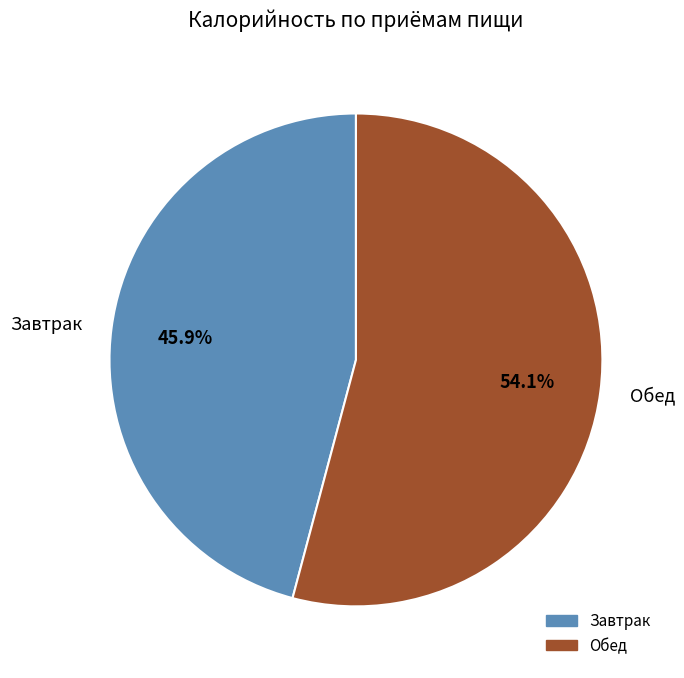

What is the smallest slice in the pie chart?

Завтрак